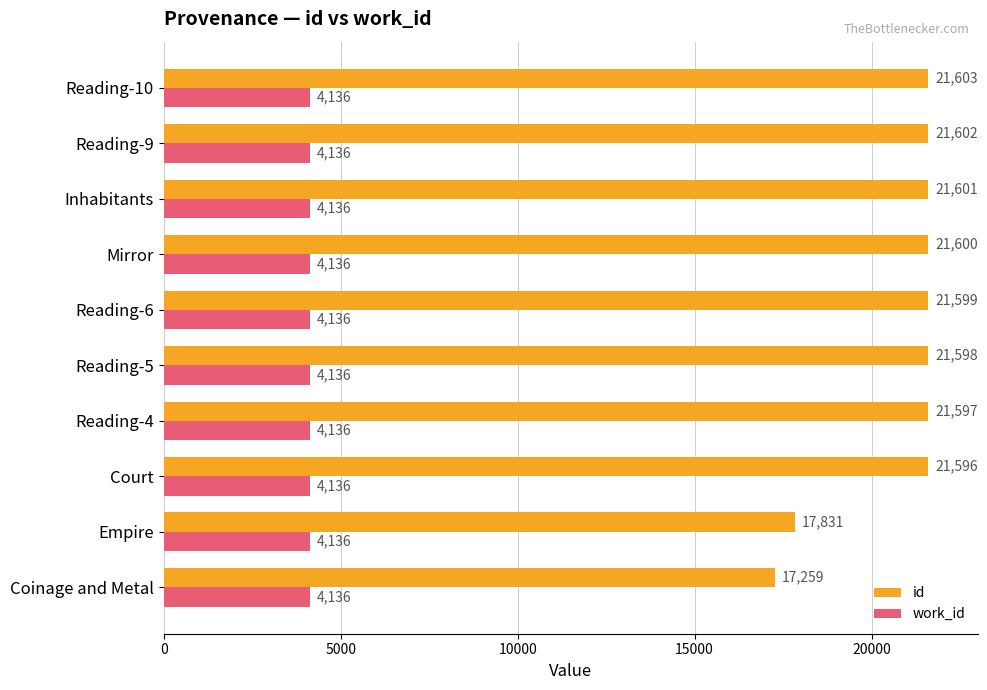

What value does the work_id series have at Inhabitants?

4136